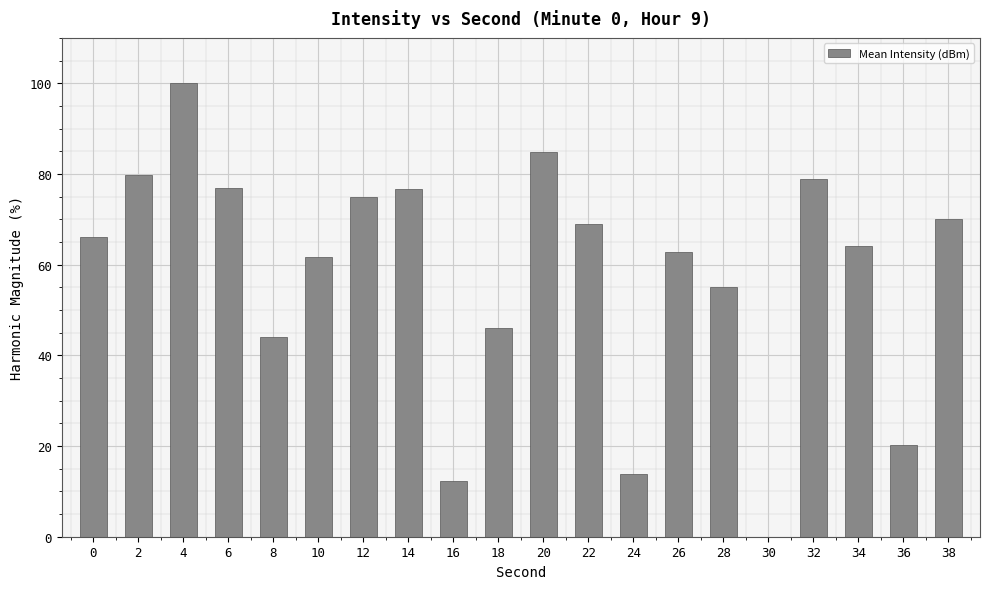

What is the sum of all values?

1156.9